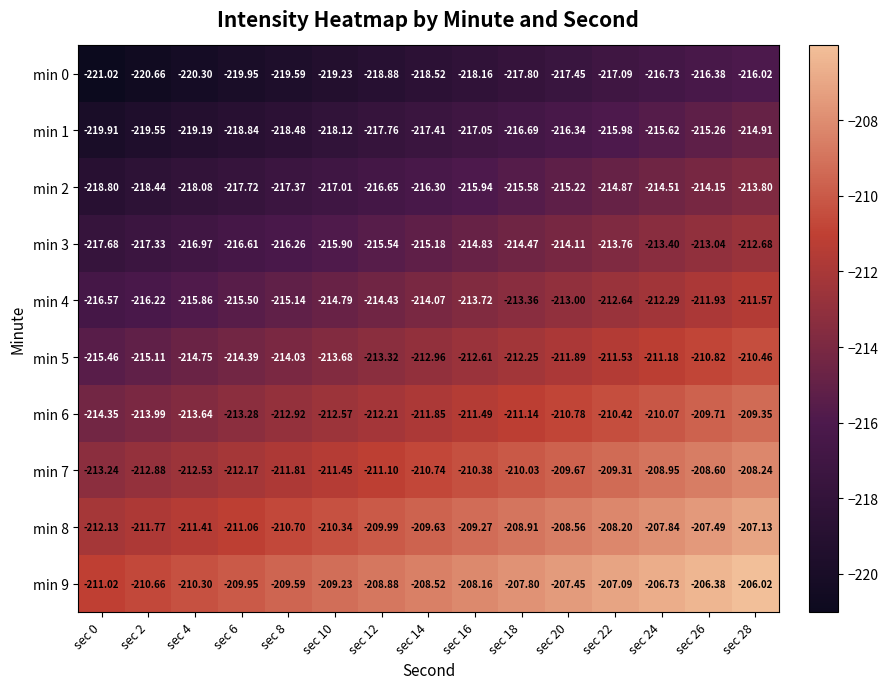

Which has a higher value, sec 16 or sec 18?

sec 18